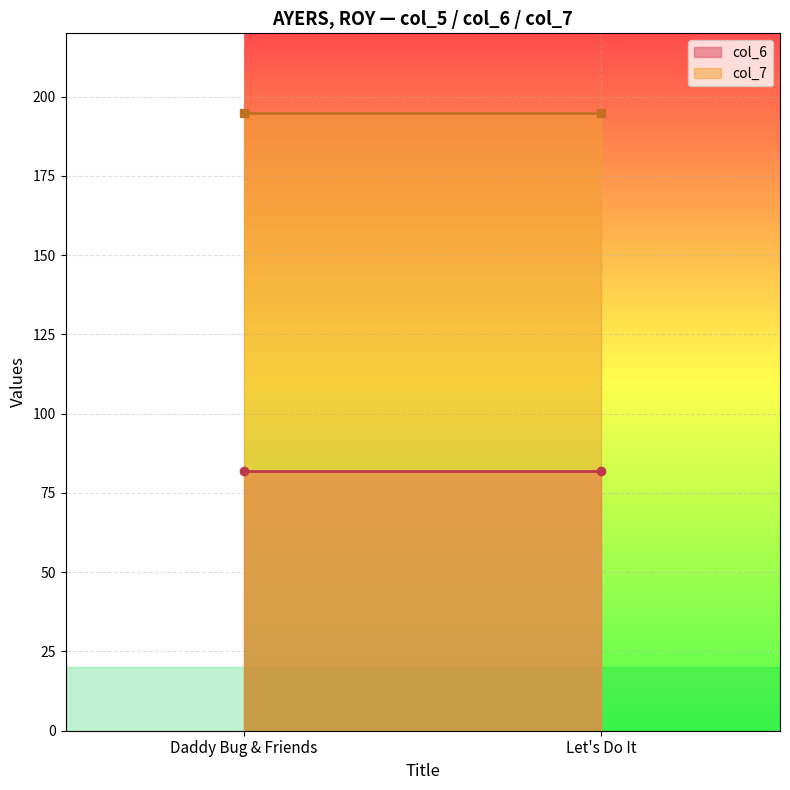

Reading left to right, list all the values displayed in this chart.

col_6: 82	82
col_7: 195	195